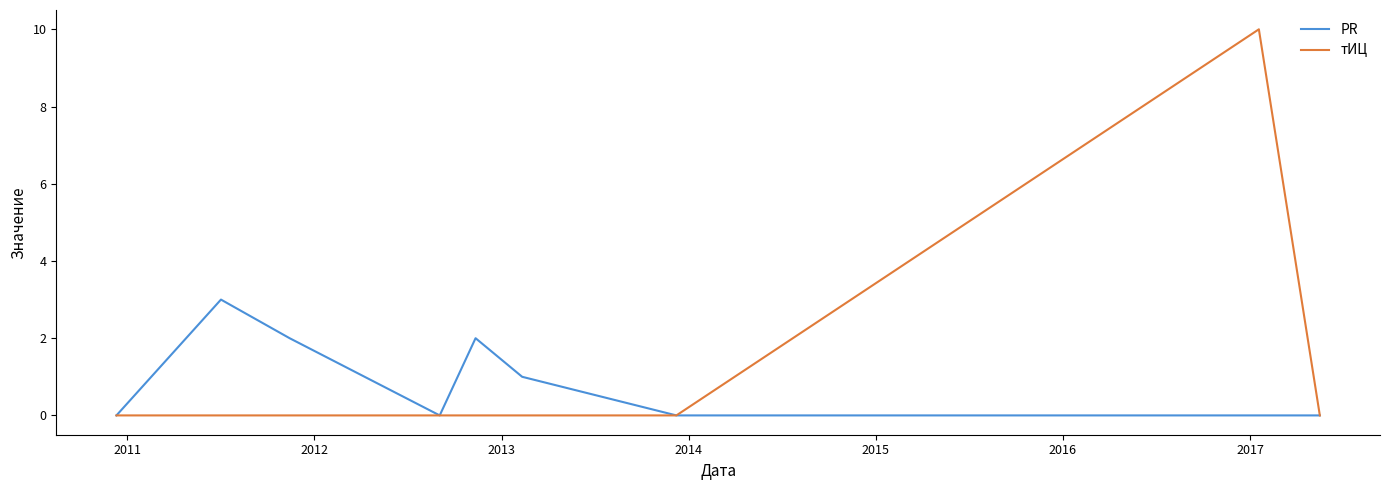

What is the difference between the maximum and second lowest values in the тИЦ series?

10